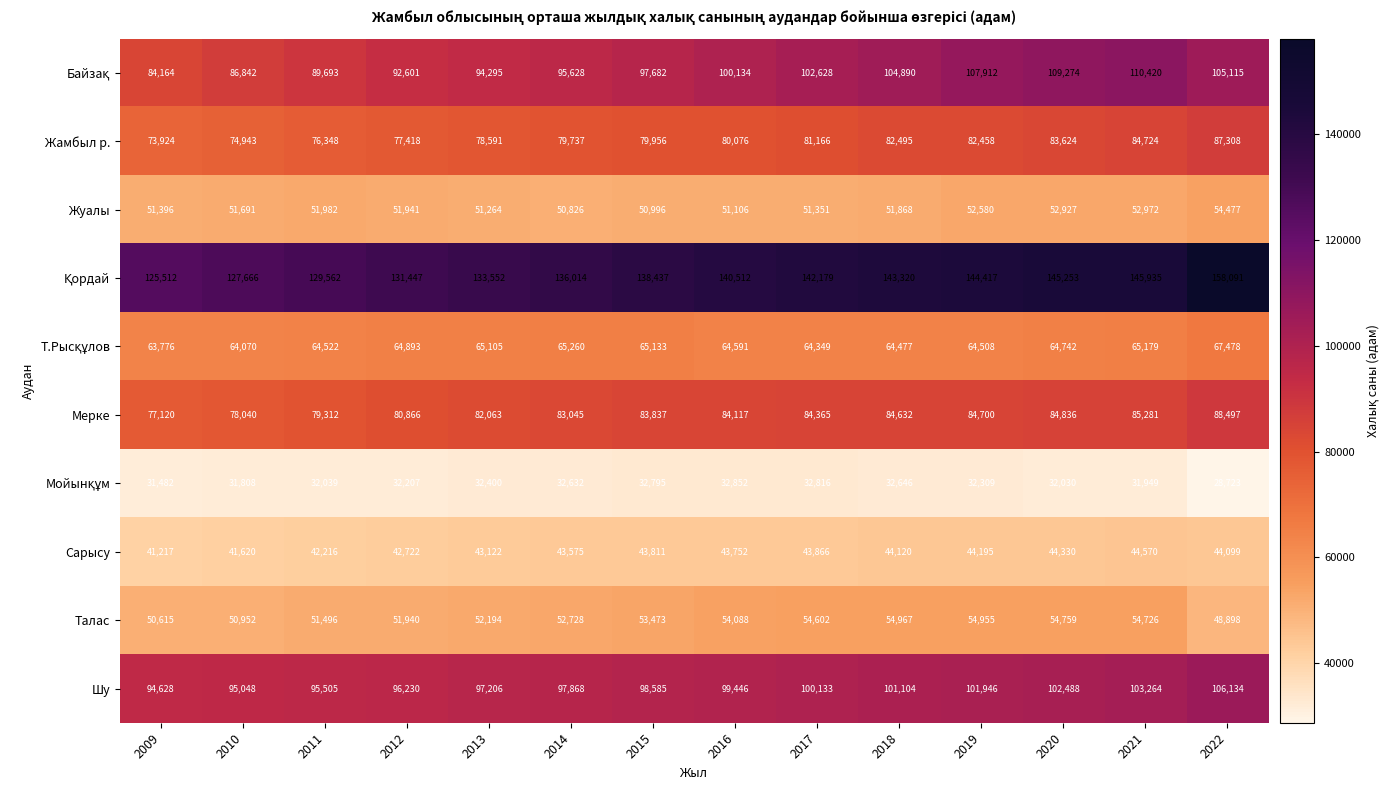

The Жамбыл р. series shows 81166 at 2017. True or false?

True